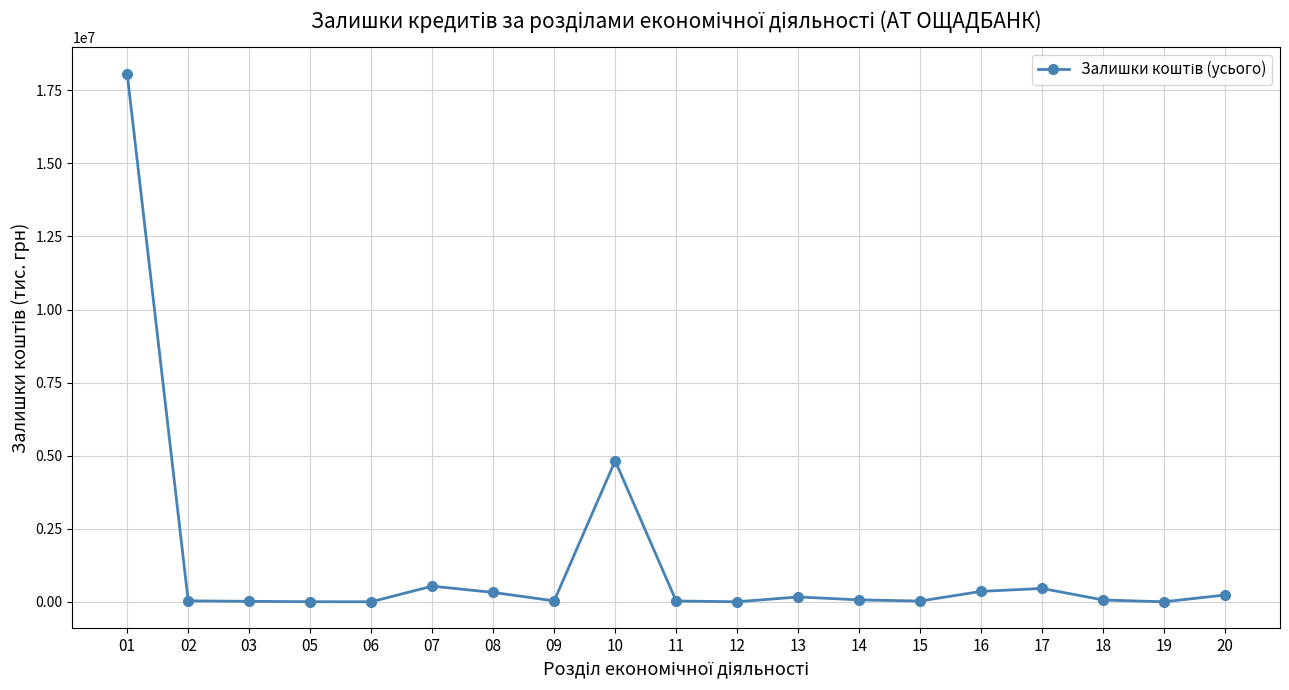

How many distinct data groups are displayed?

1